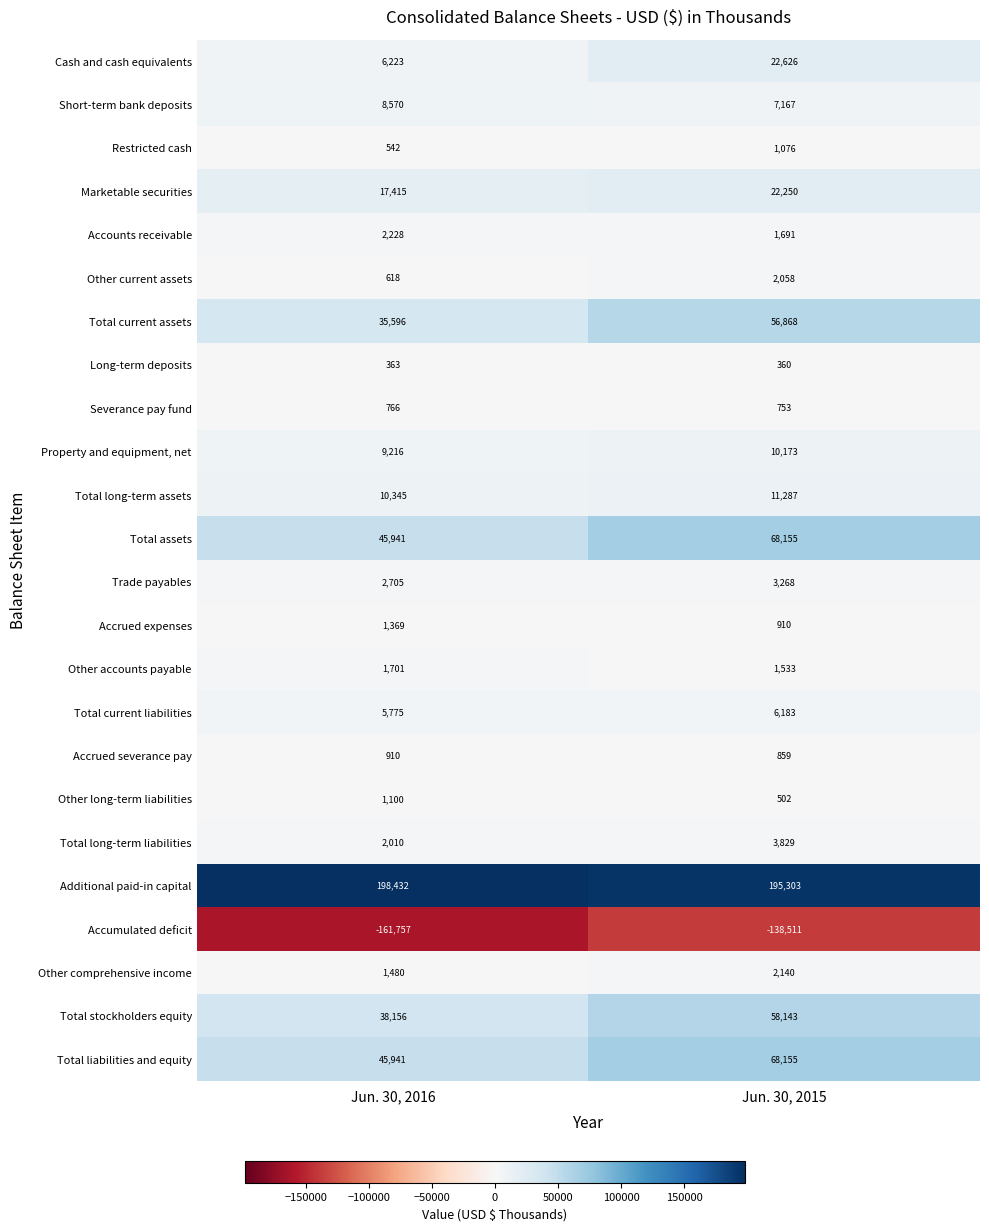

Where is Total current assets nearest to the value 46232?

Jun. 30, 2016